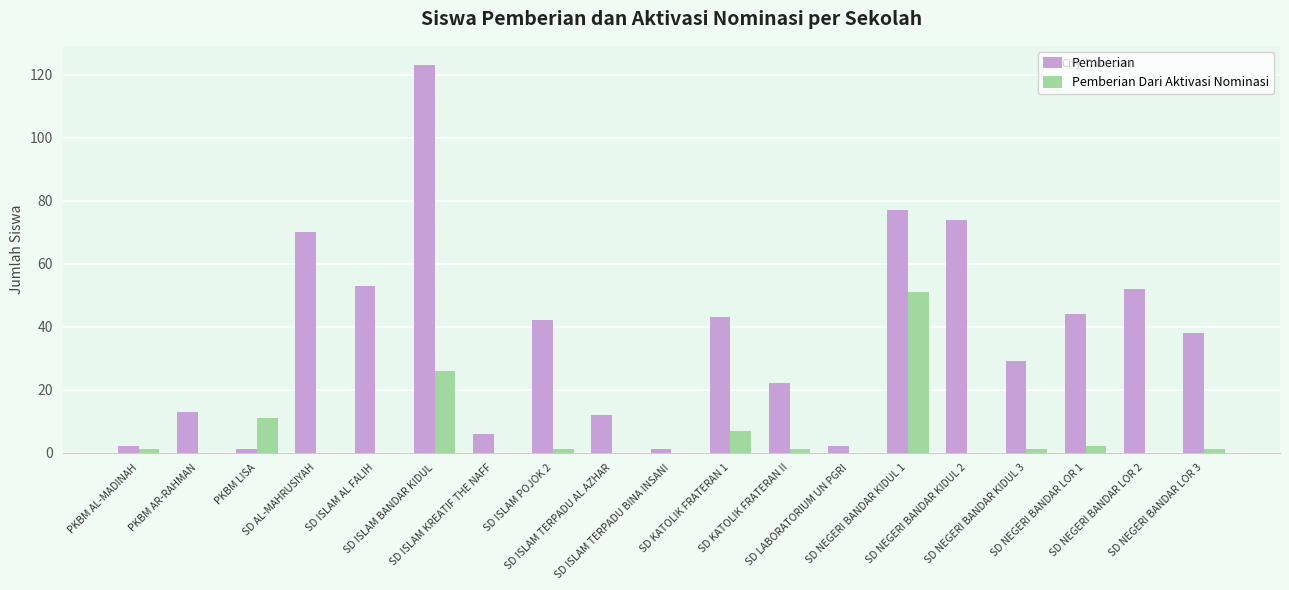

Does the chart contain stacked bars?

No